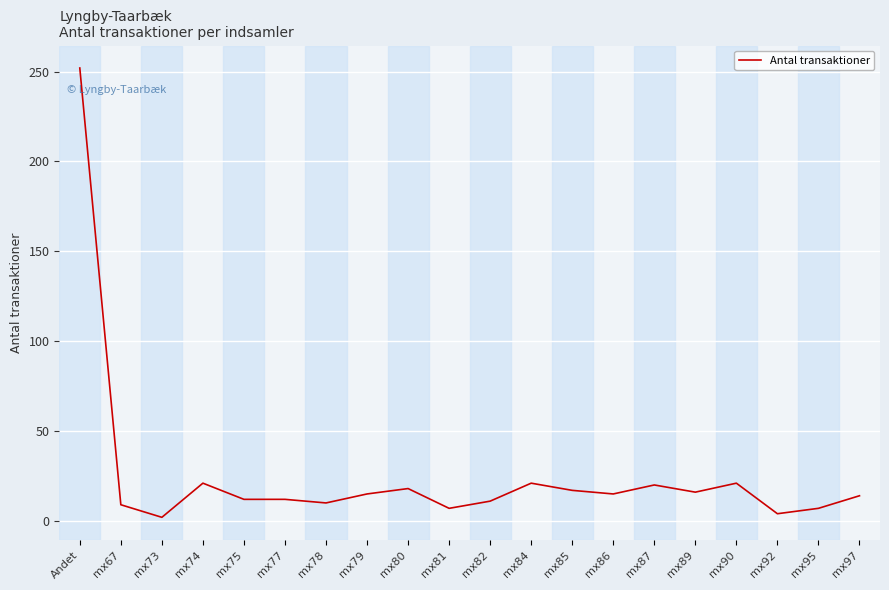

At which label does the data first exceed 15?

Andet